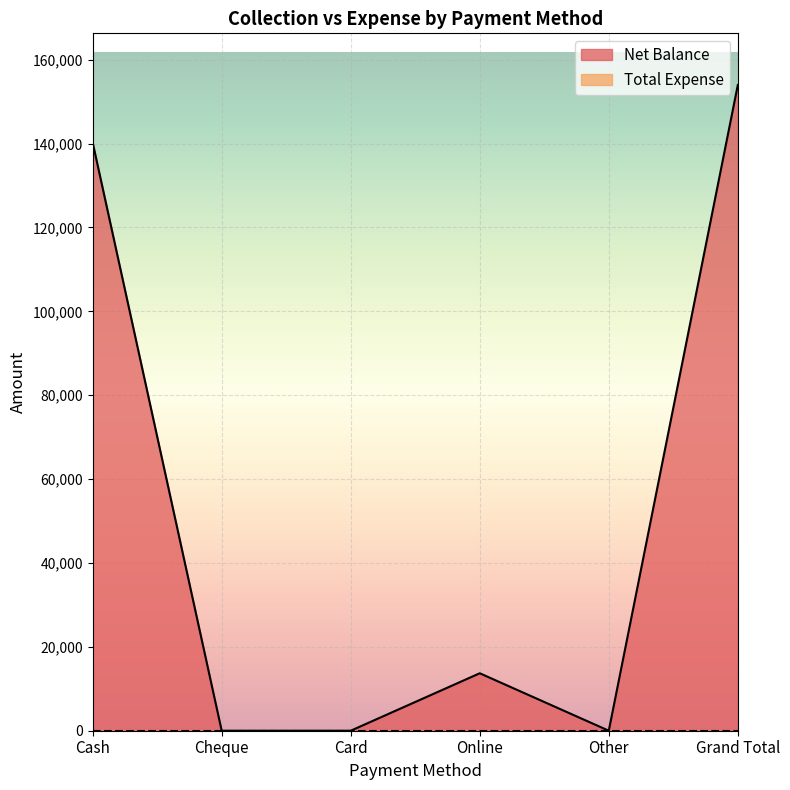

How many lines are shown in the chart?

2